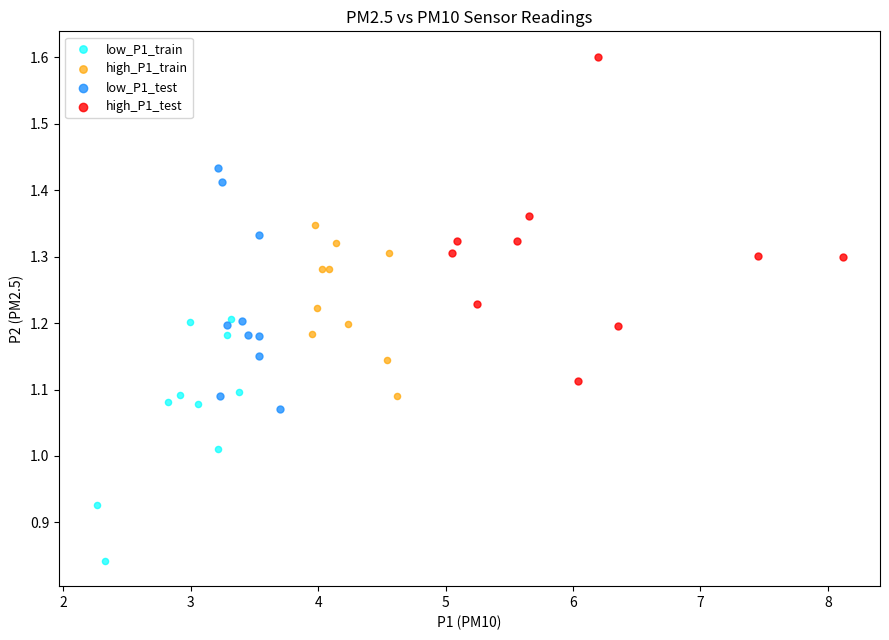

Which series has the widest spread of Y values?

high_P1_test